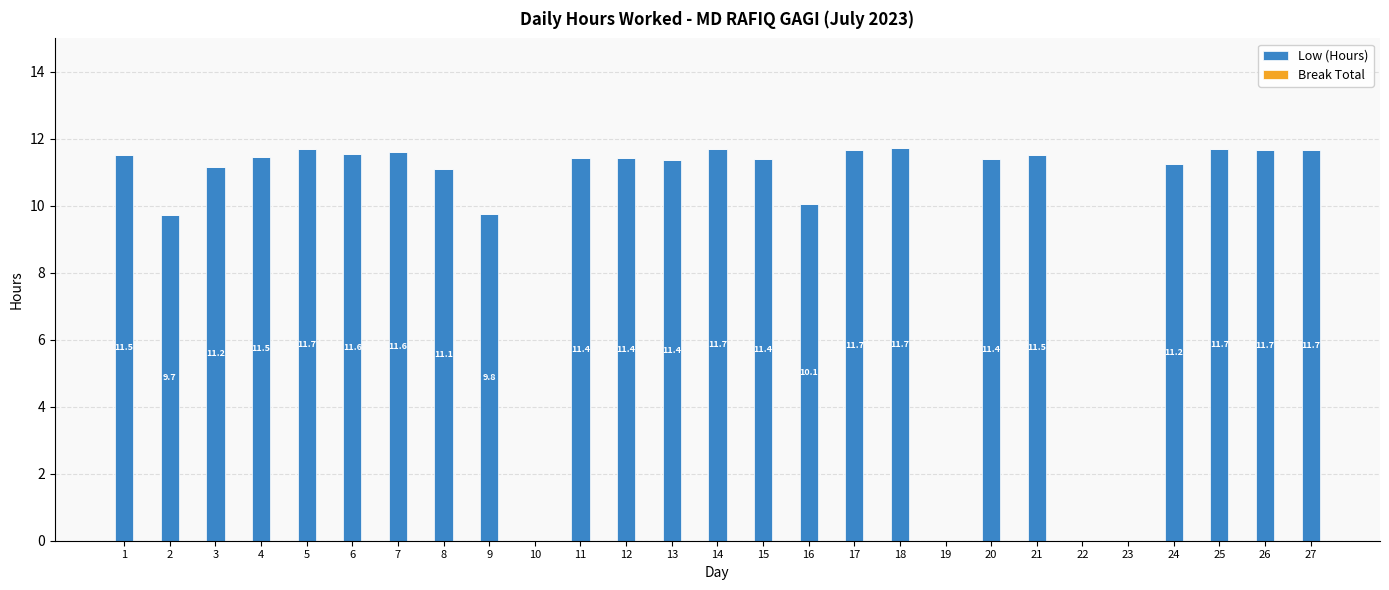

Are the bars horizontal?

No